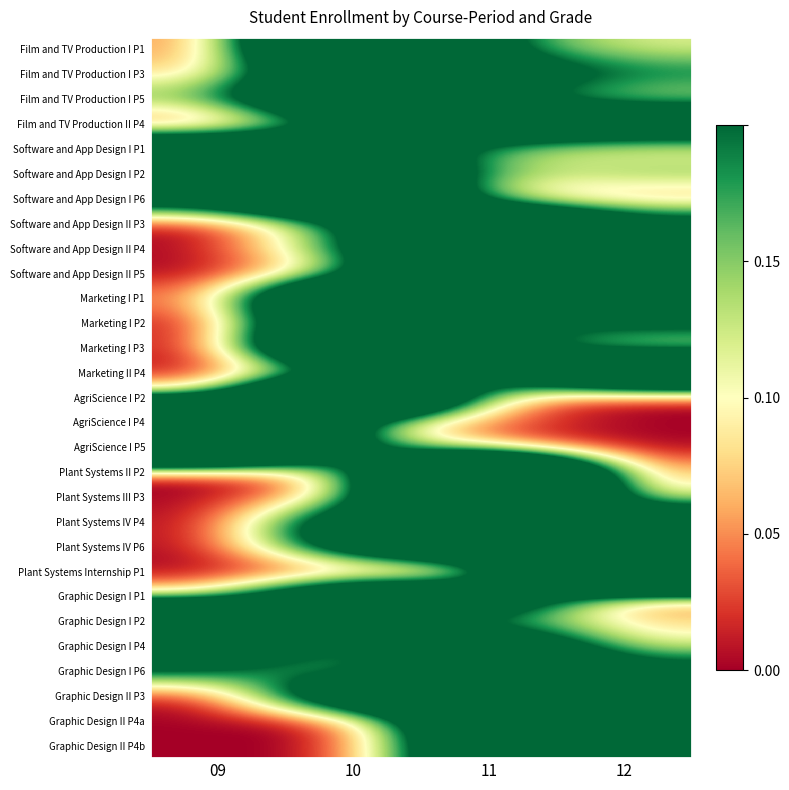

What is the total value across all series at 12?

6.3